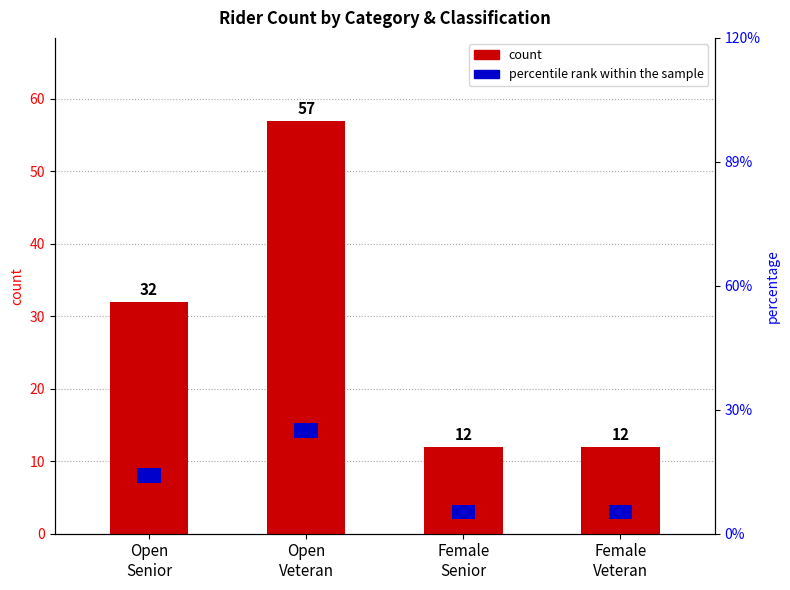

Count the number of categories in the chart.

4